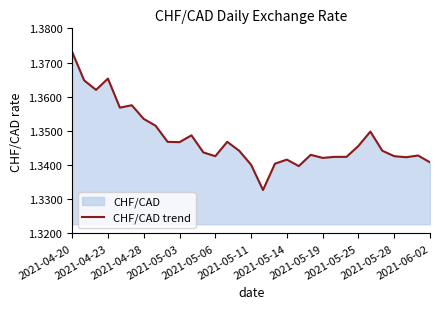

Does the chart display data point markers on the line(s)?

No